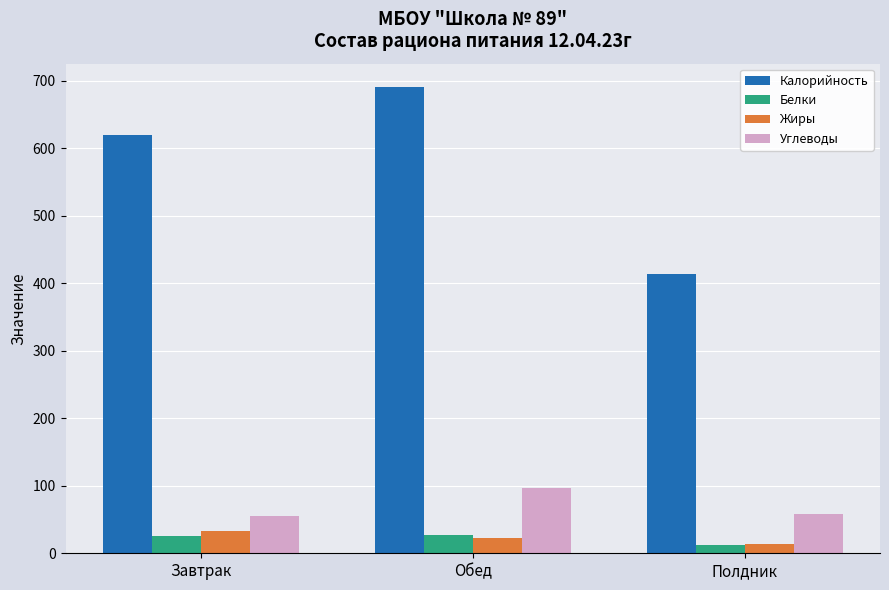

The Углеводы series shows 54.6 at Завтрак. True or false?

True